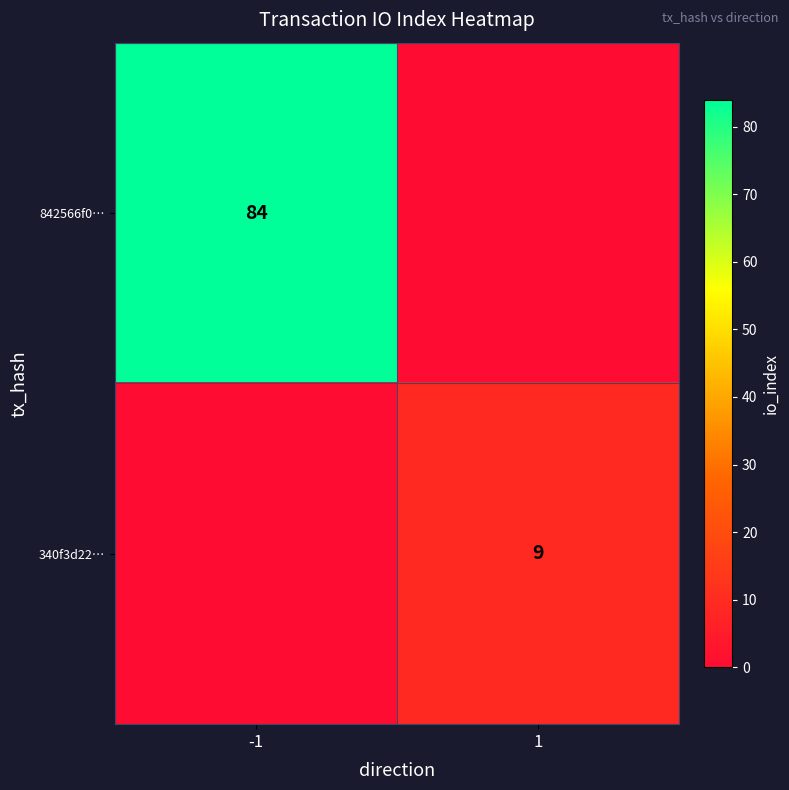

True or false: 340f3d22… has a value of 12 at 1.

False